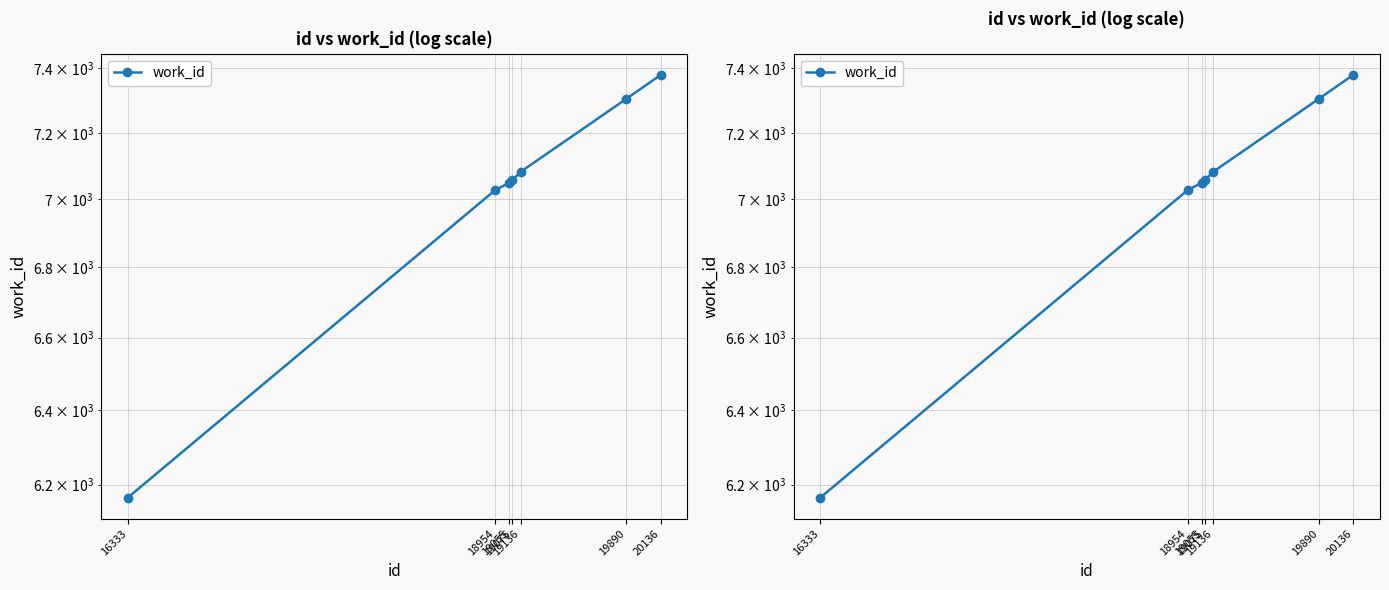

How many data points are less than 7056?

3